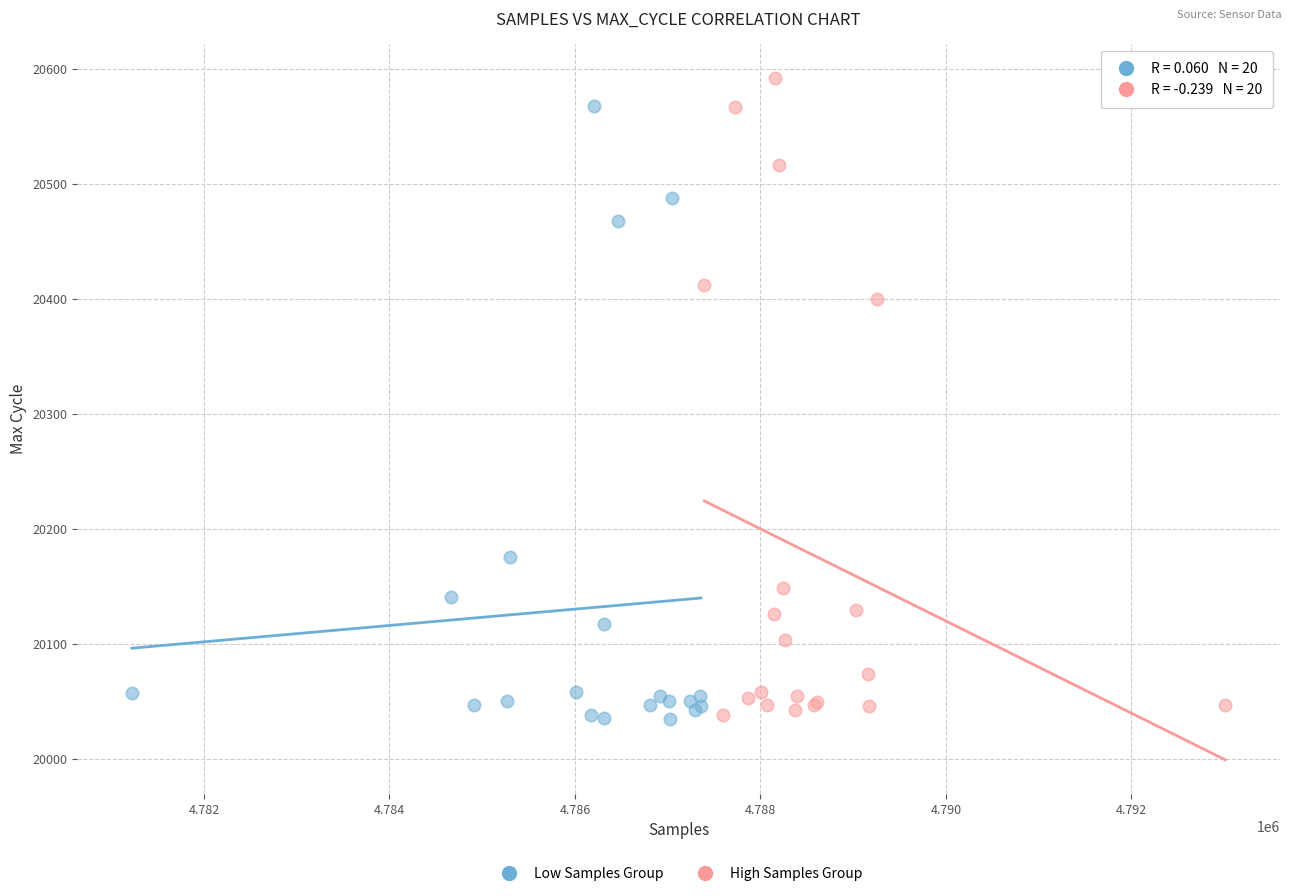

What are all the series names shown in the legend?

Low Samples Group, High Samples Group